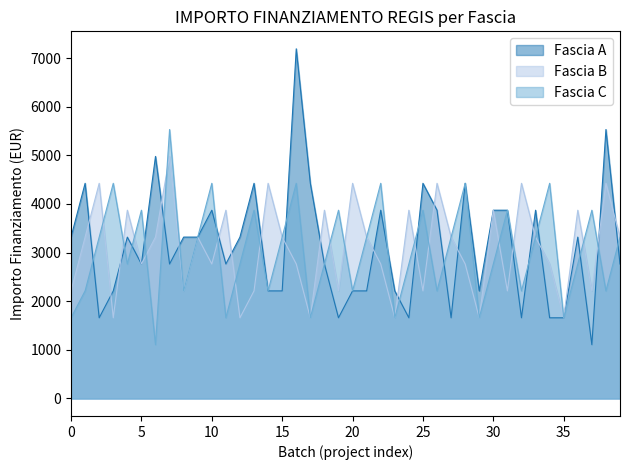

The value of Fascia B at 29 is 915. True or false?

False